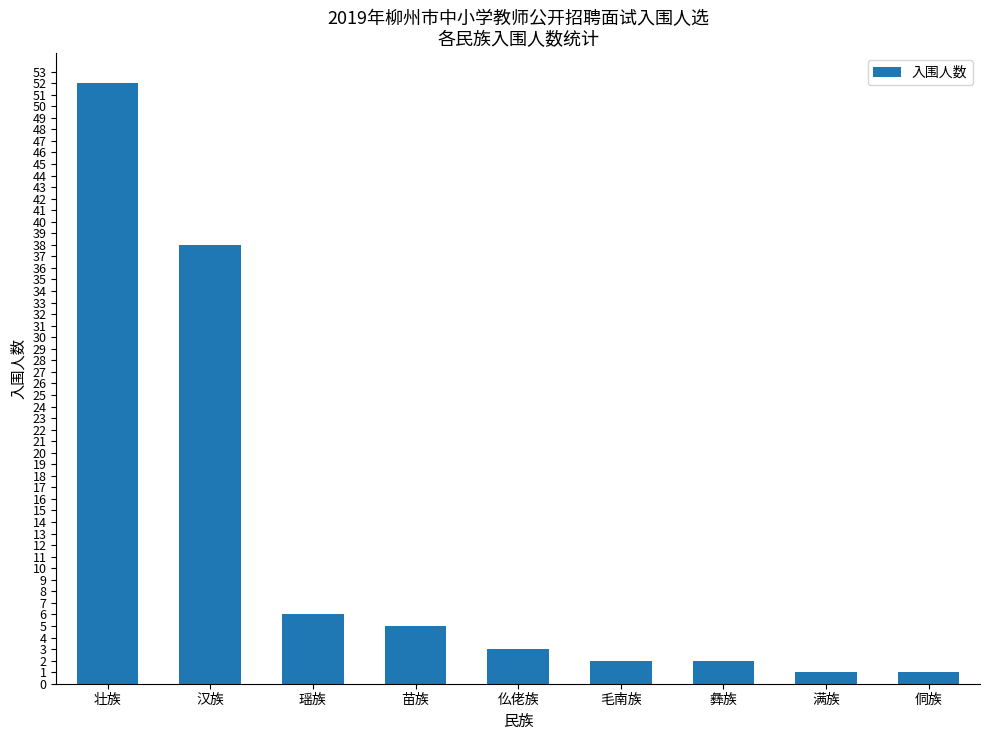

What is the greatest value displayed?

52